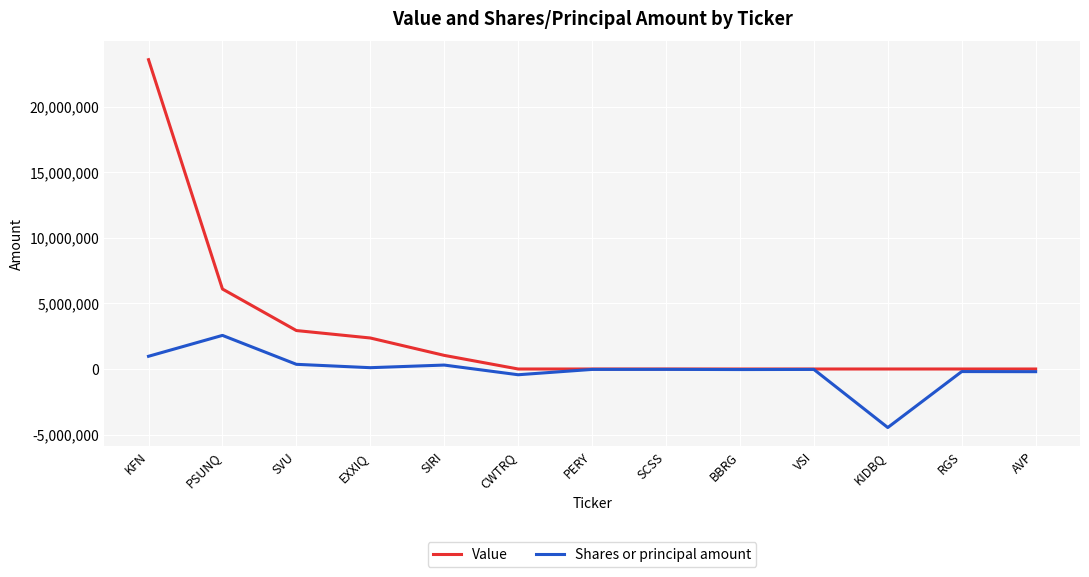

Does the chart display data point markers on the line(s)?

No